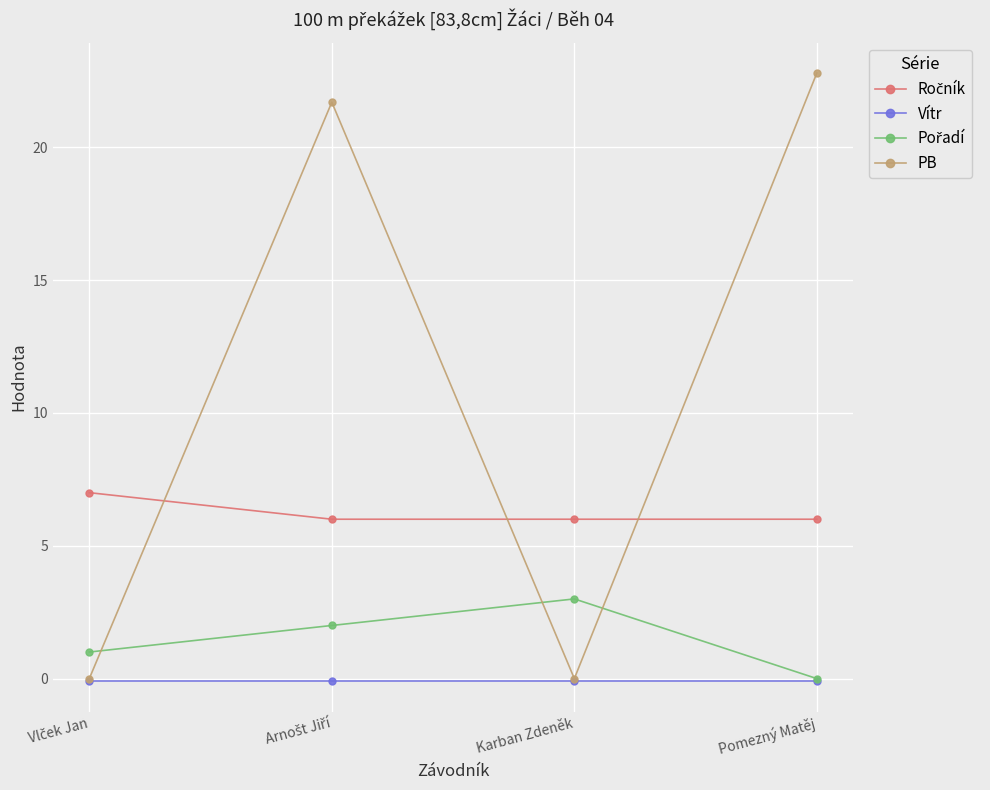

What is the sum of the Vítr values at Pomezný Matěj and Karban Zdeněk?

-0.2